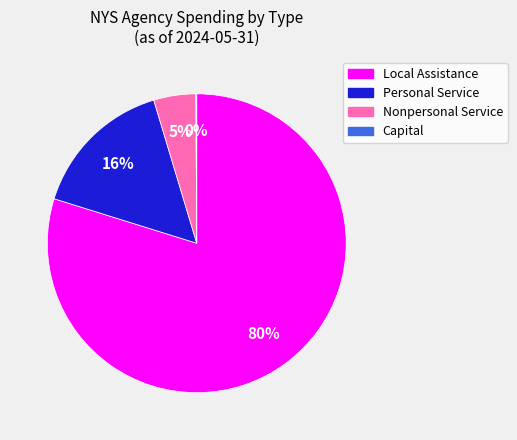

Which slice is the largest?

Local Assistance